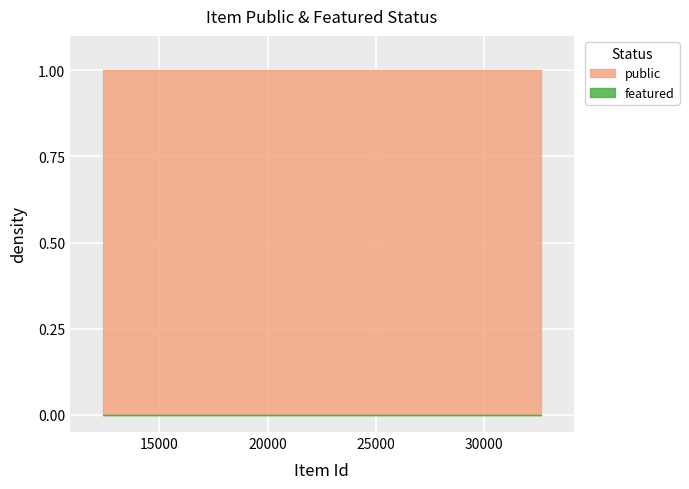

Reading right to left, extract all data points from this chart.

public: 1	1	1
featured: 0	0	0